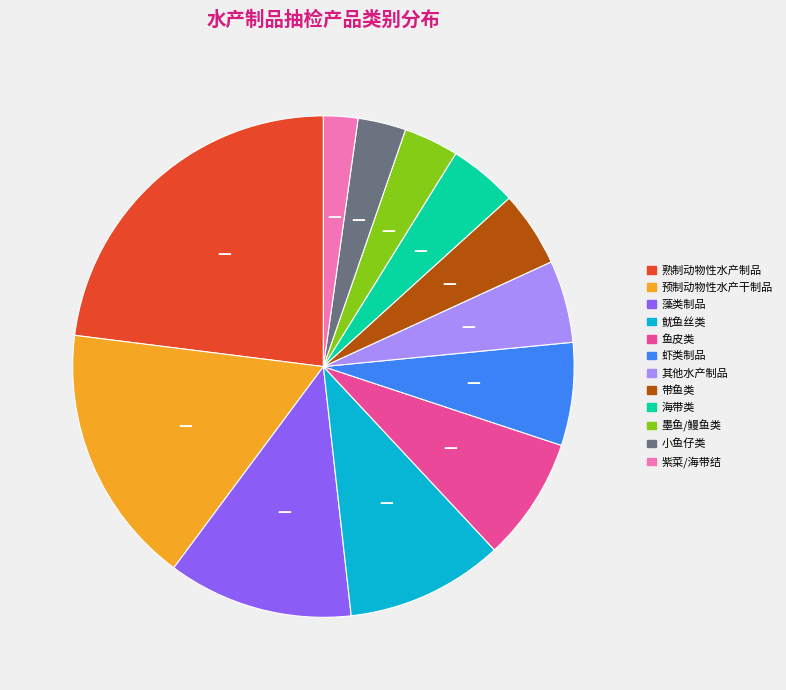

Is it true that 预制动物性水产干制品 is 17% of the pie?

True